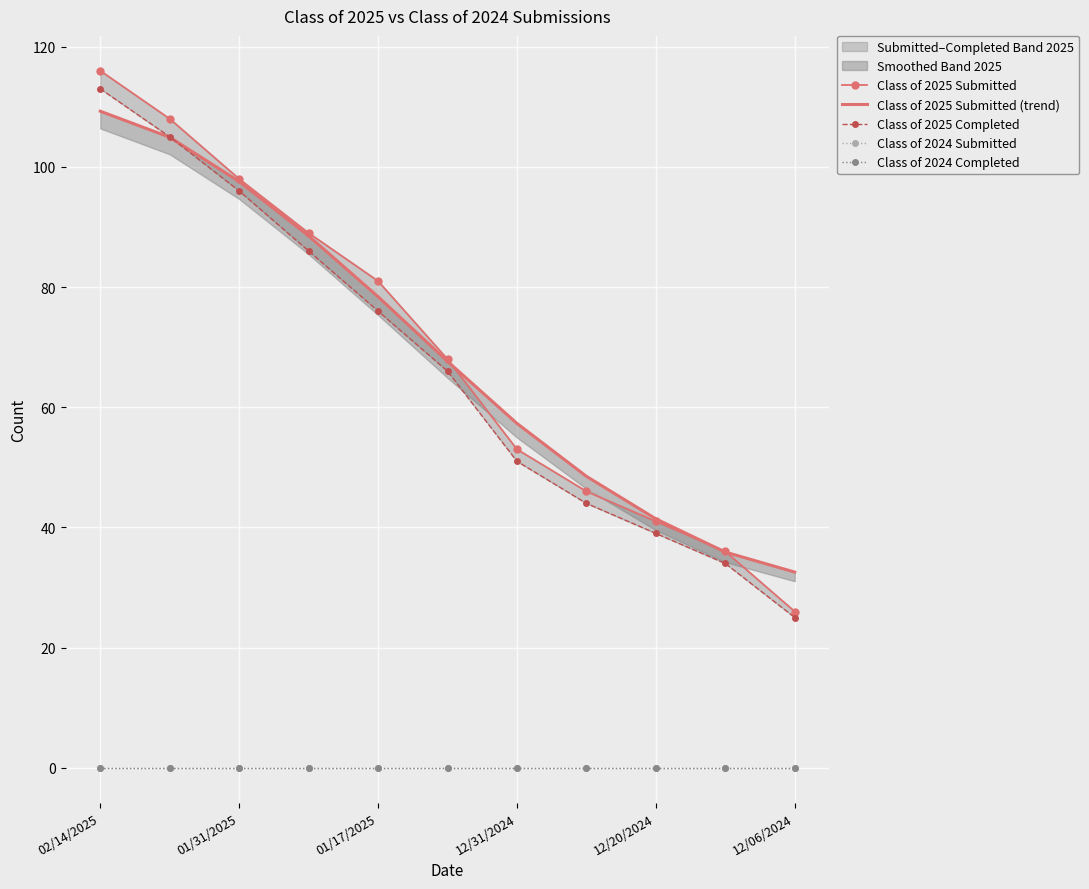

At which category is the sum across all series the highest?

02/14/2025